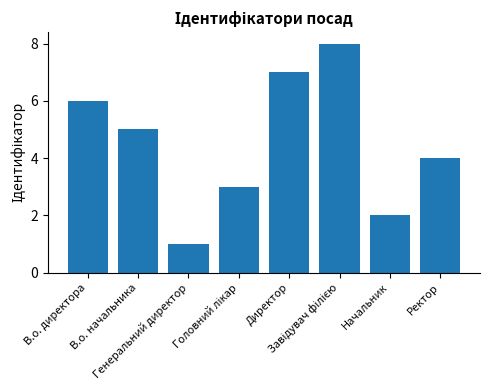

What is the maximum value shown in the chart?

8